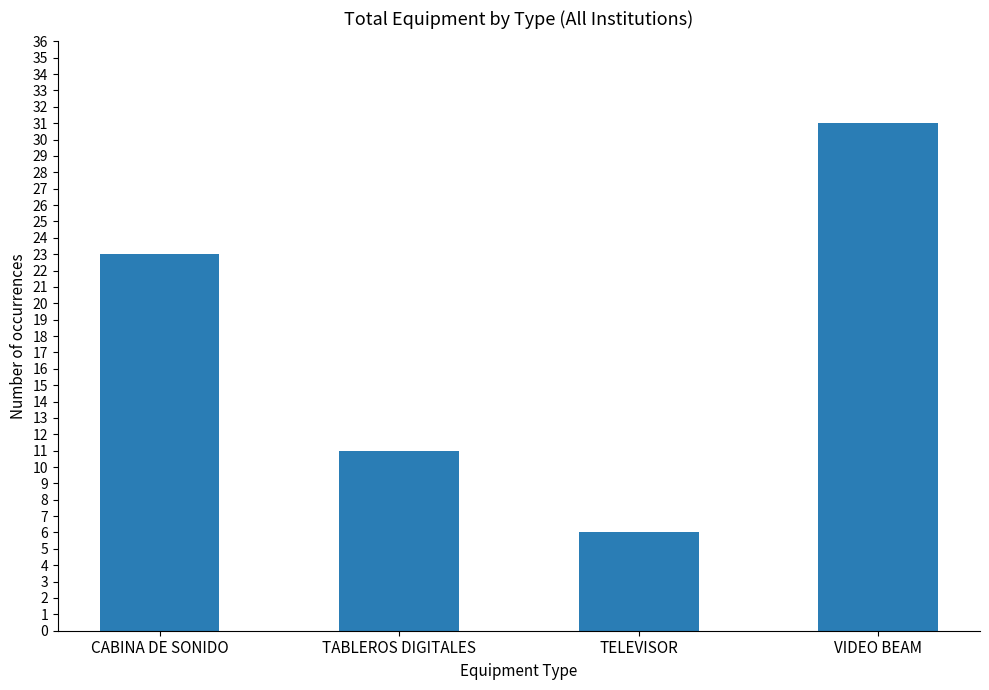

What is the value of the 3rd bar from the left?

6